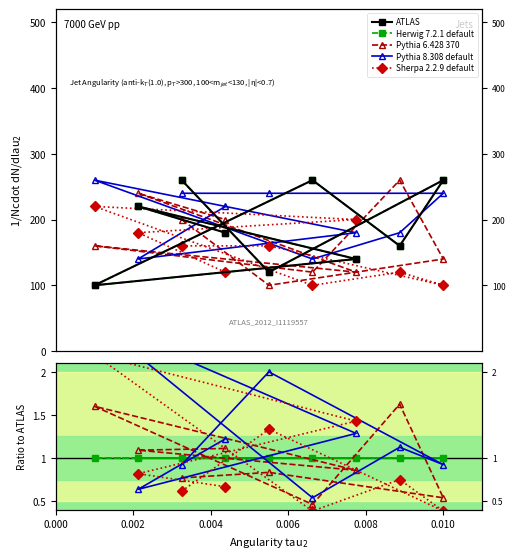

Which series has the largest range (max minus min)?

ATLAS